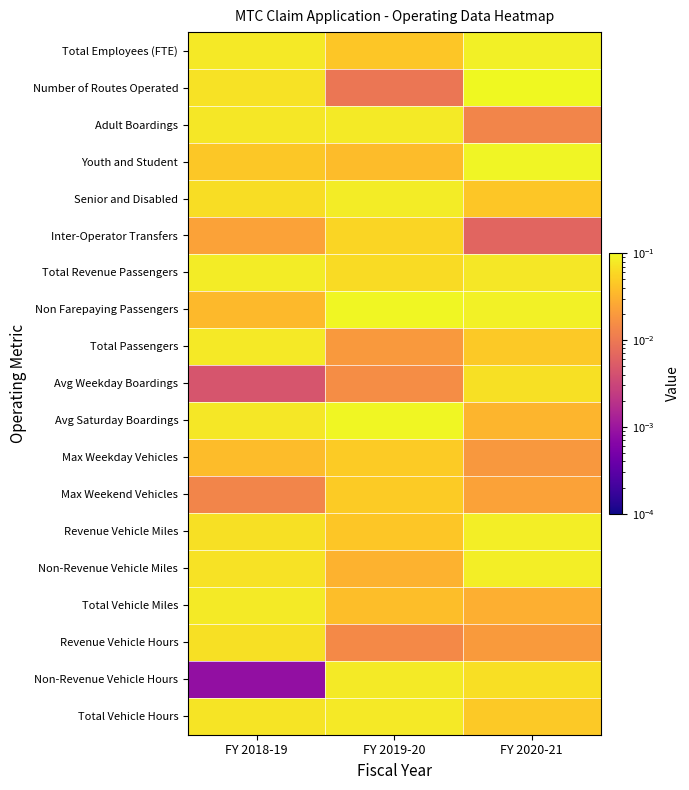

Reading left to right, transcribe all the data shown in this chart.

Total Employees (FTE): FY 2018-19=0.1	FY 2019-20=0.0	FY 2020-21=0.1
Number of Routes Operated: FY 2018-19=0.1	FY 2019-20=0.0	FY 2020-21=0.1
Adult Boardings: FY 2018-19=0.1	FY 2019-20=0.1	FY 2020-21=0.0
Youth and Student: FY 2018-19=0.0	FY 2019-20=0.0	FY 2020-21=0.1
Senior and Disabled: FY 2018-19=0.1	FY 2019-20=0.1	FY 2020-21=0.0
Inter-Operator Transfers: FY 2018-19=0.0	FY 2019-20=0.1	FY 2020-21=0.0
Total Revenue Passengers: FY 2018-19=0.1	FY 2019-20=0.1	FY 2020-21=0.1
Non Farepaying Passengers: FY 2018-19=0.0	FY 2019-20=0.1	FY 2020-21=0.1
Total Passengers: FY 2018-19=0.1	FY 2019-20=0.0	FY 2020-21=0.0
Avg Weekday Boardings: FY 2018-19=0.0	FY 2019-20=0.0	FY 2020-21=0.1
Avg Saturday Boardings: FY 2018-19=0.1	FY 2019-20=0.1	FY 2020-21=0.0
Max Weekday Vehicles: FY 2018-19=0.0	FY 2019-20=0.0	FY 2020-21=0.0
Max Weekend Vehicles: FY 2018-19=0.0	FY 2019-20=0.0	FY 2020-21=0.0
Revenue Vehicle Miles: FY 2018-19=0.1	FY 2019-20=0.0	FY 2020-21=0.1
Non-Revenue Vehicle Miles: FY 2018-19=0.1	FY 2019-20=0.0	FY 2020-21=0.1
Total Vehicle Miles: FY 2018-19=0.1	FY 2019-20=0.0	FY 2020-21=0.0
Revenue Vehicle Hours: FY 2018-19=0.1	FY 2019-20=0.0	FY 2020-21=0.0
Non-Revenue Vehicle Hours: FY 2018-19=0.0	FY 2019-20=0.1	FY 2020-21=0.1
Total Vehicle Hours: FY 2018-19=0.1	FY 2019-20=0.1	FY 2020-21=0.0